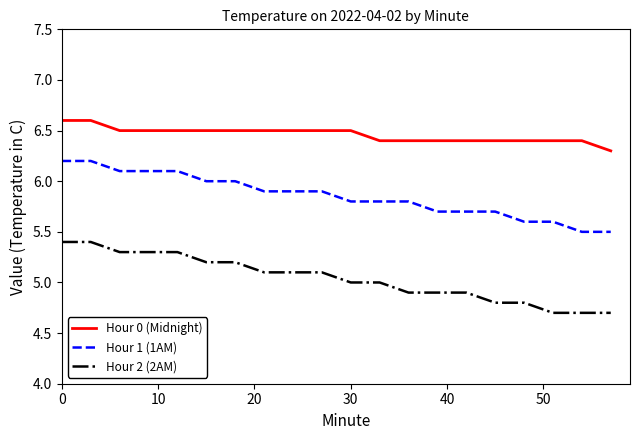

What is the highest value of the Hour 1 (1AM) series?

6.2